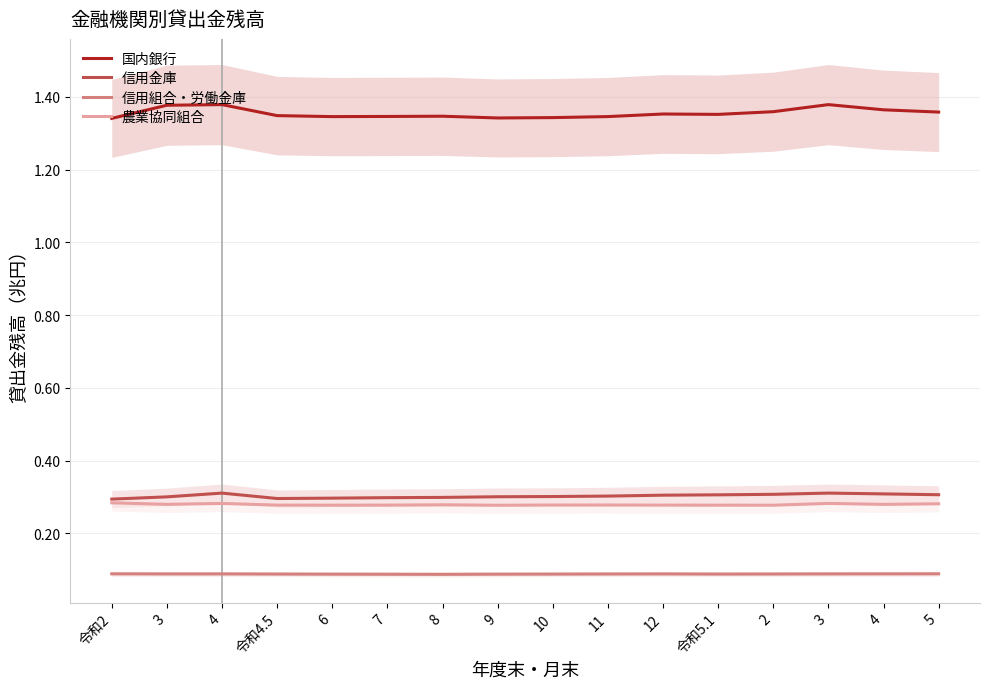

In 信用金庫, how many points are lower than both neighbors (excluding endpoints)?

1